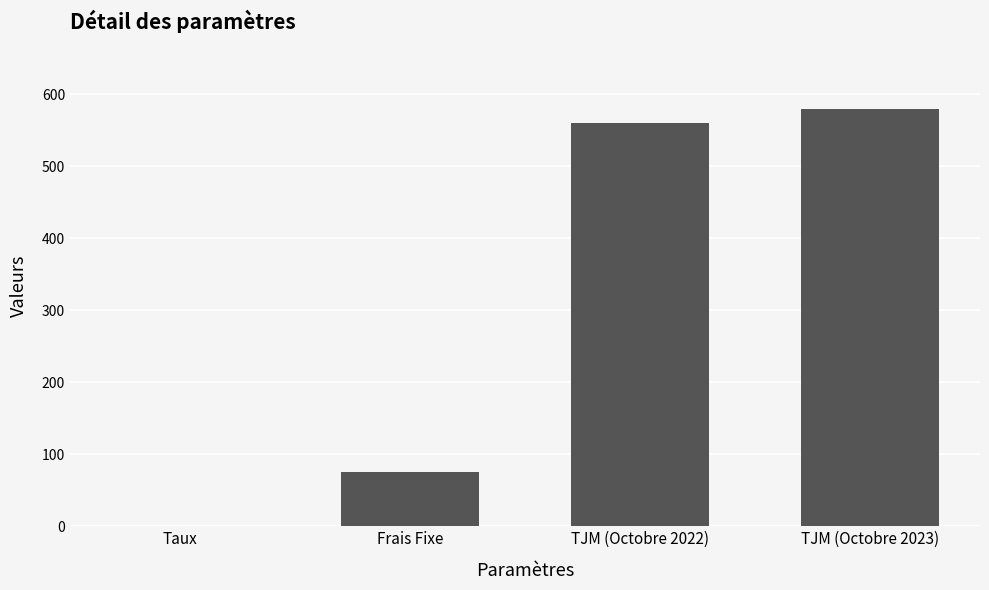

Is it true that the value at Frais Fixe is 75.0?

True